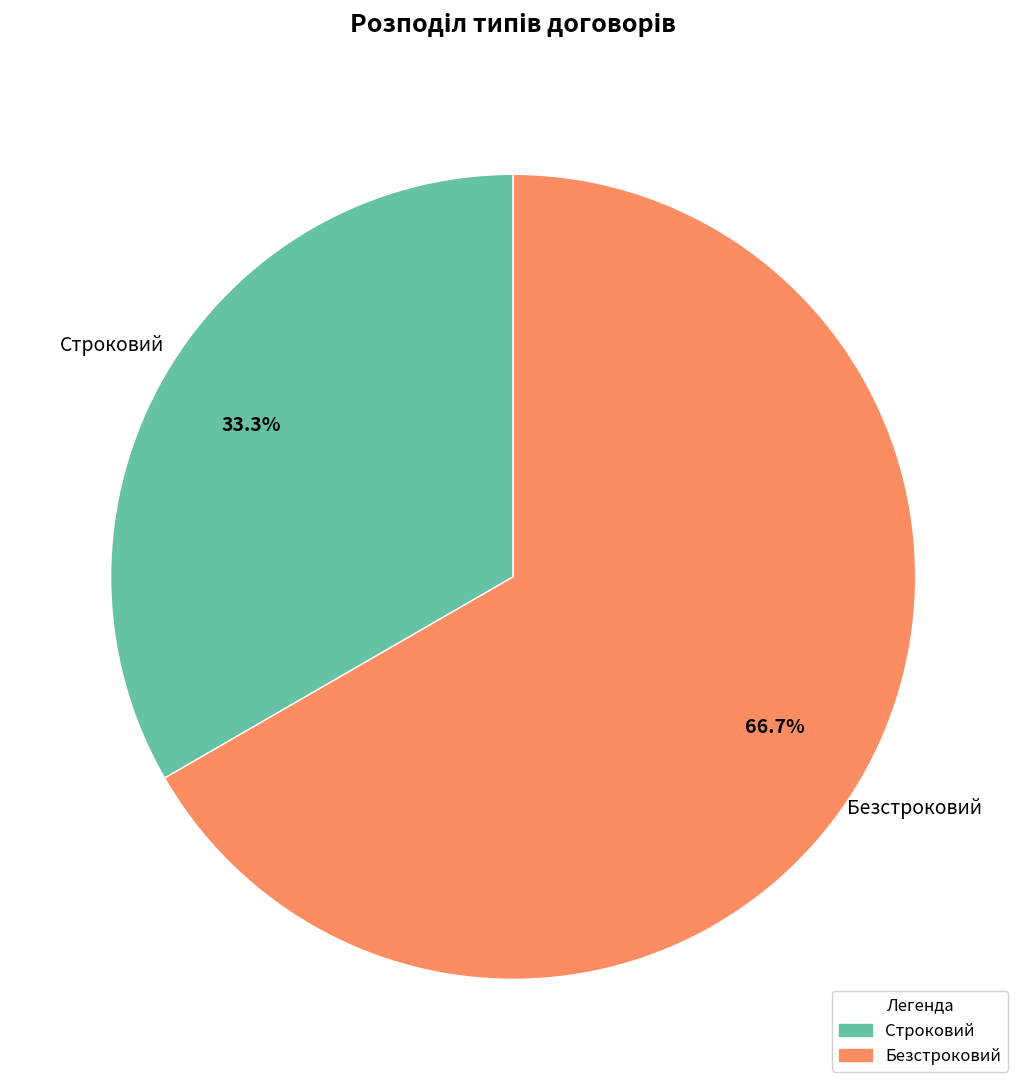

What is the ratio of the value at Безстроковий to the value at Строковий?

2.0